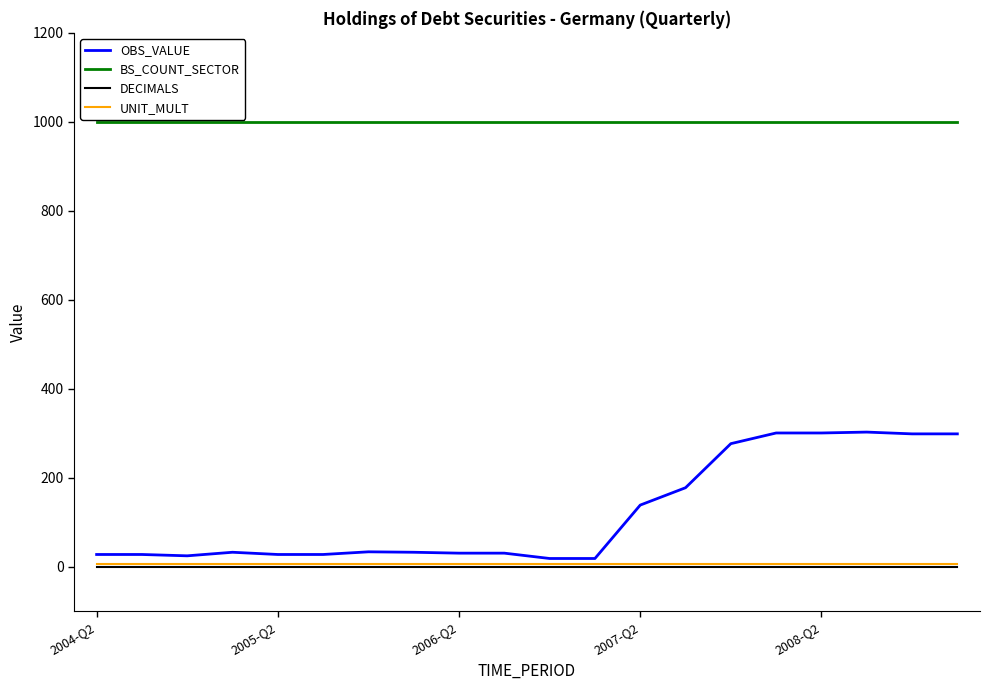

True or false: DECIMALS and BS_COUNT_SECTOR cross at least once.

False